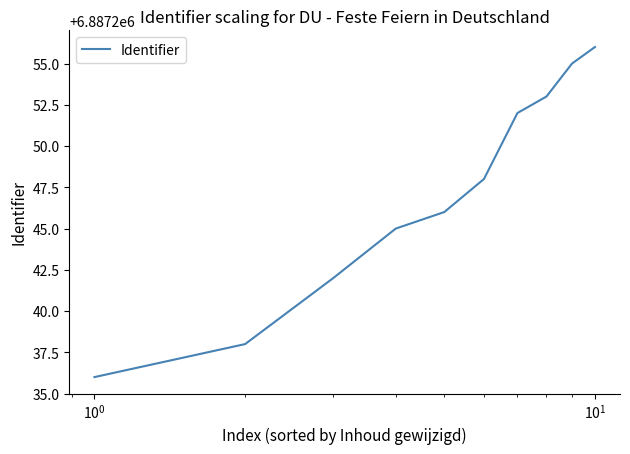

What is the maximum value shown in the chart?

6887256